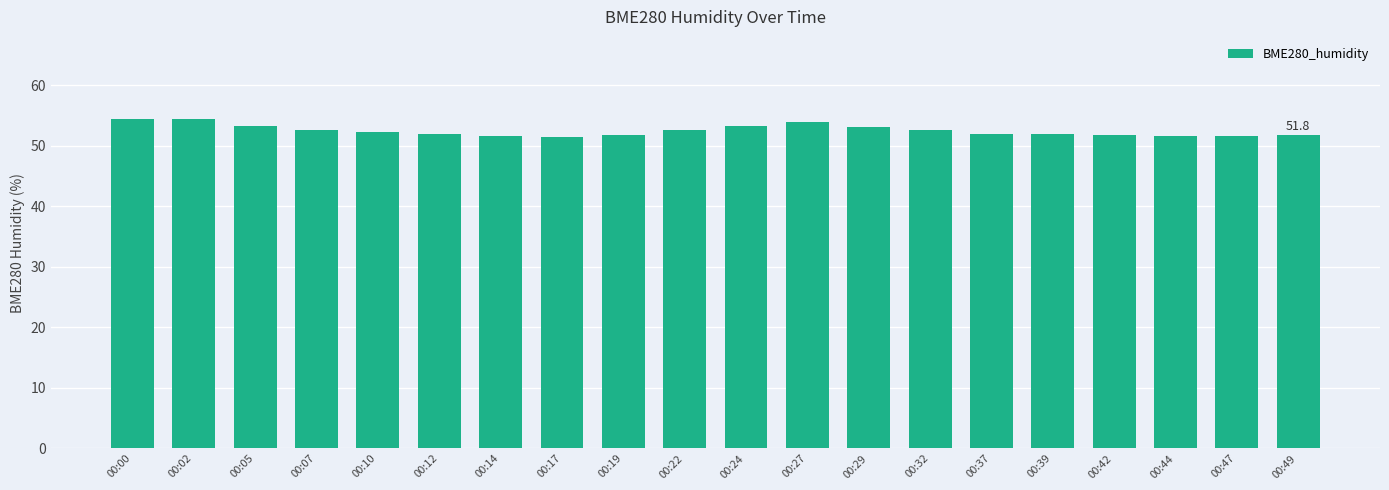

Count the number of categories in the chart.

20